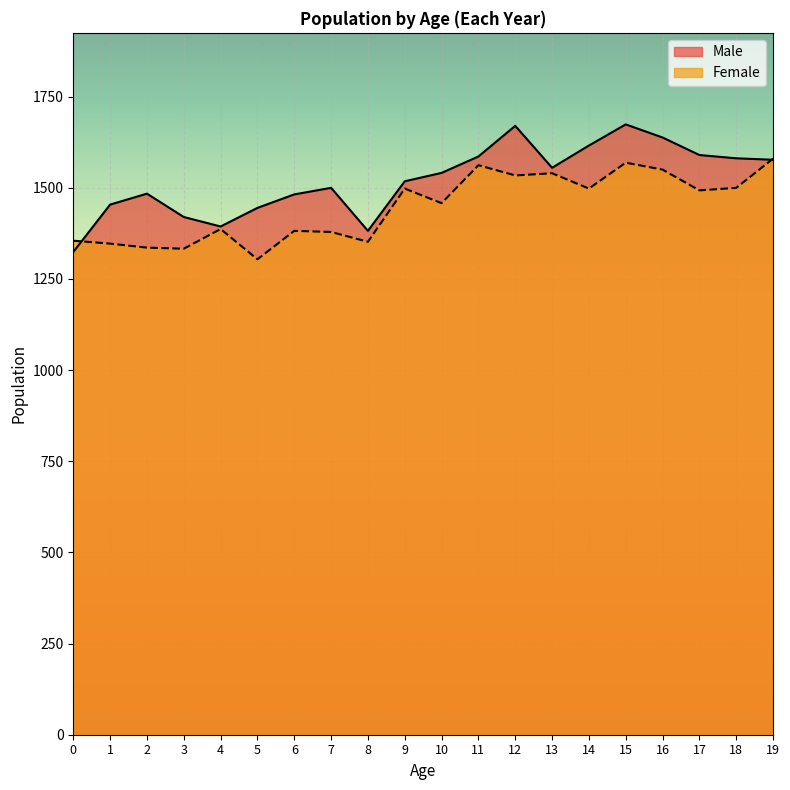

At how many categories does at least one series exceed 1471?

14